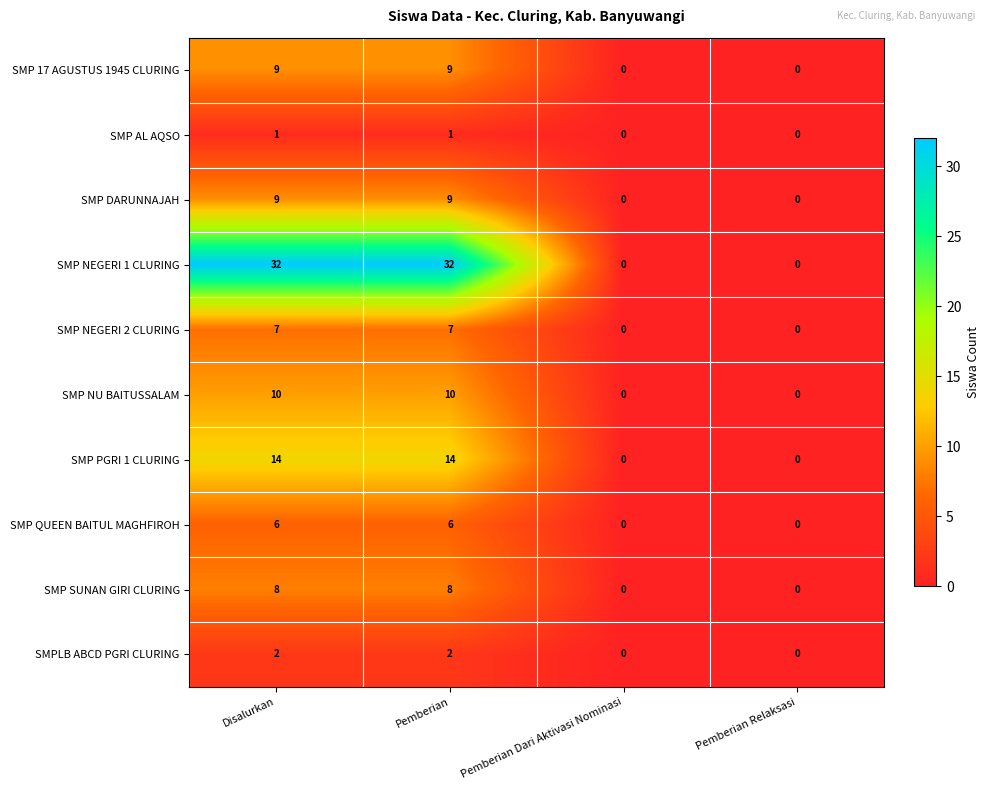

What is the total value across all series at Pemberian?

98